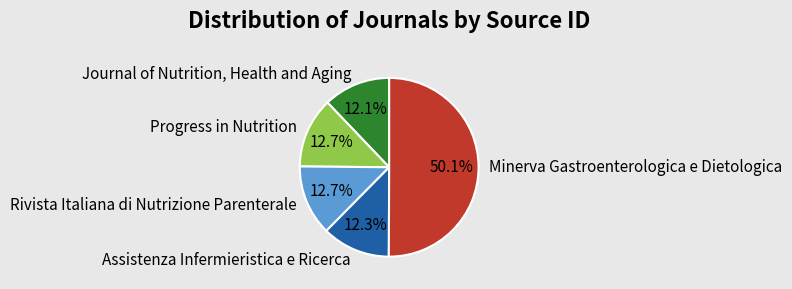

To the nearest percent, what percentage of the pie is Rivista Italiana di Nutrizione Parenterale?

13%